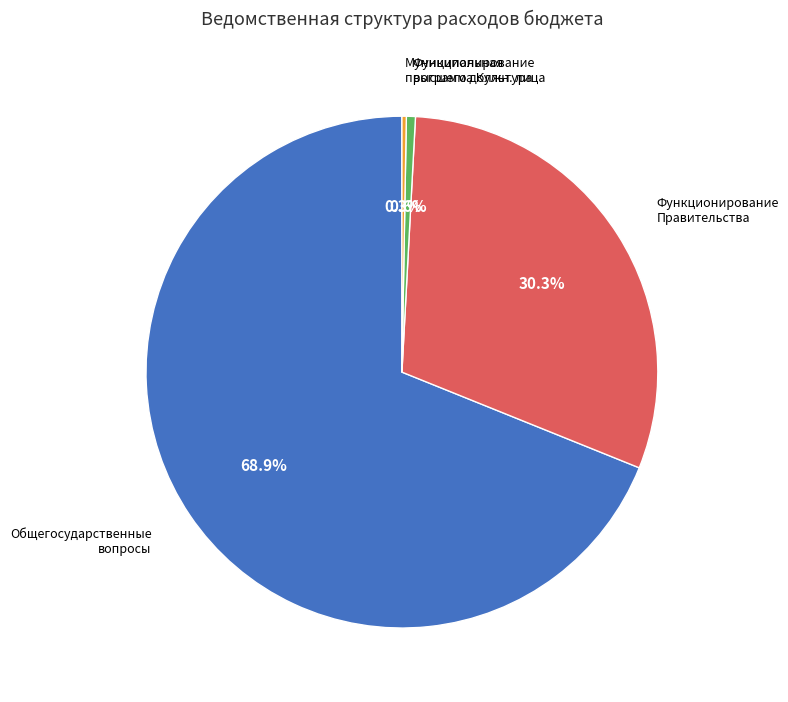

Is there a majority slice in this chart?

Yes